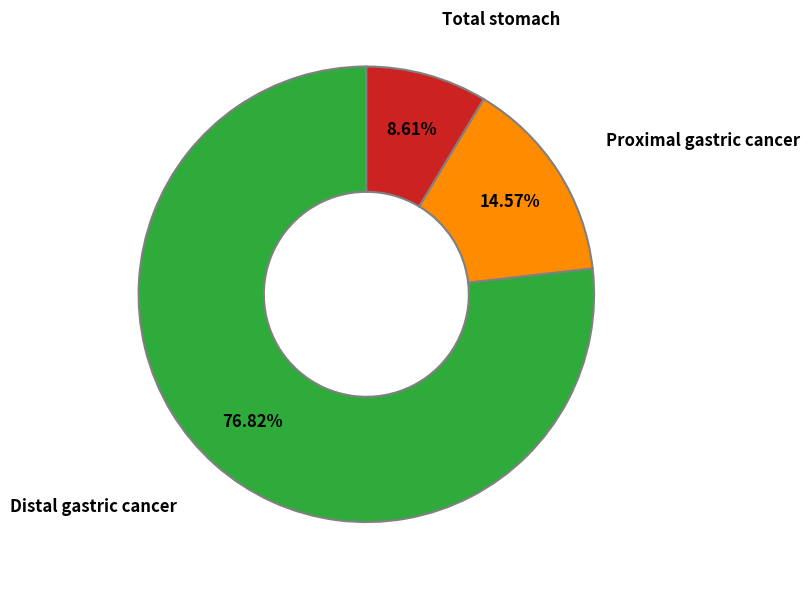

Is there a majority slice in this chart?

Yes